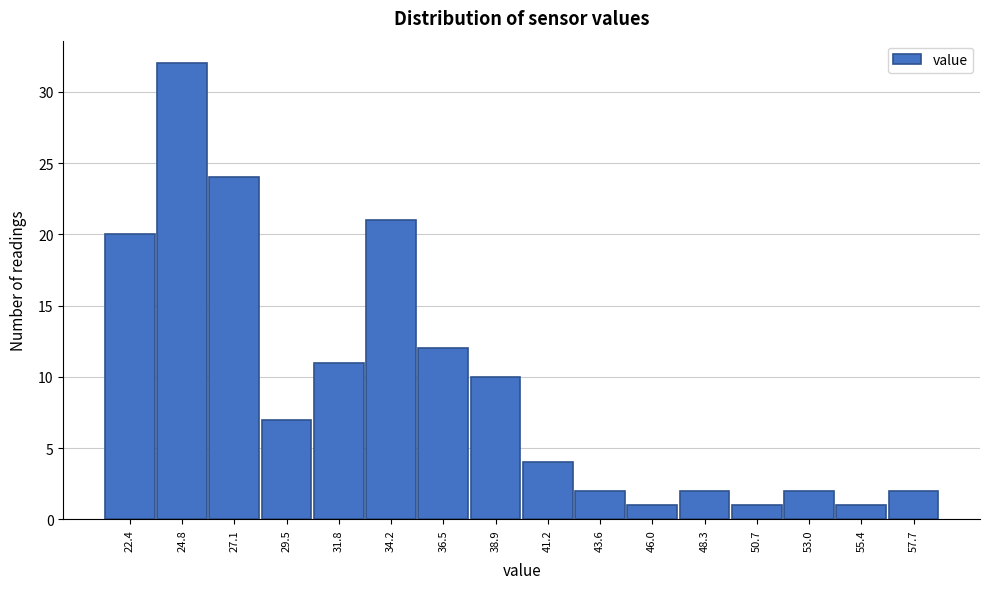

Reading left to right, what are all the values shown in this chart?

22.4=20	24.8=32	27.1=24	29.5=7	31.8=11	34.2=21	36.5=12	38.9=10	41.2=4	43.6=2	46.0=1	48.3=2	50.7=1	53.0=2	55.4=1	57.7=2